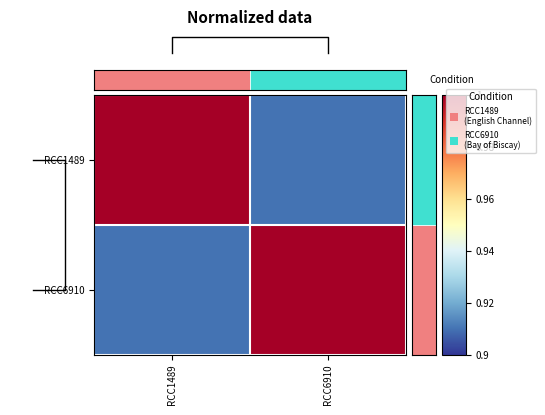

Which label corresponds to the smallest value in the chart?

RCC6910